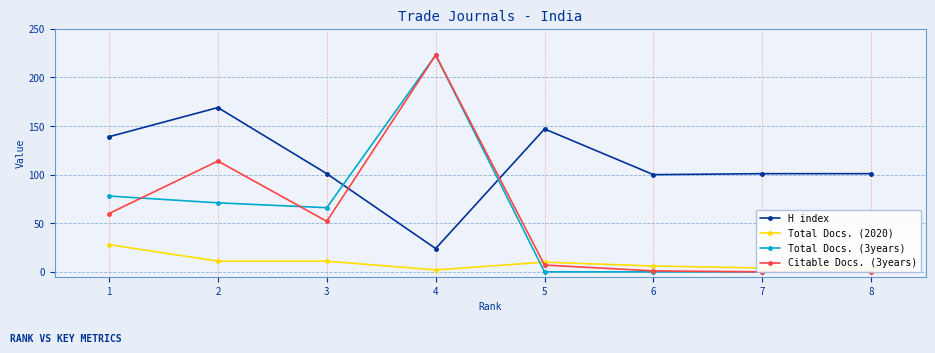

True or false: Total Docs. (2020) and H index intersect in this chart.

False